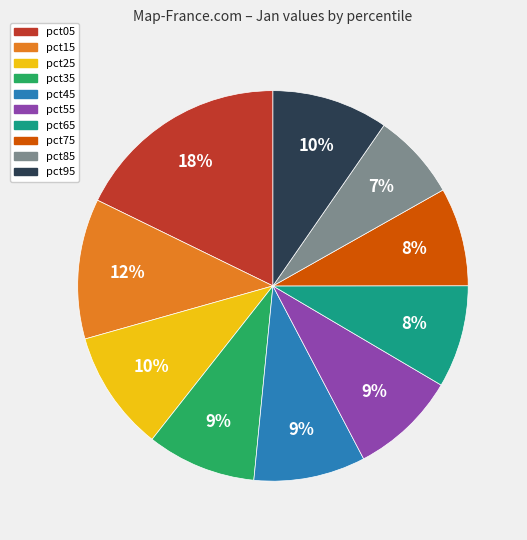

Which category has the biggest portion of the pie?

pct05